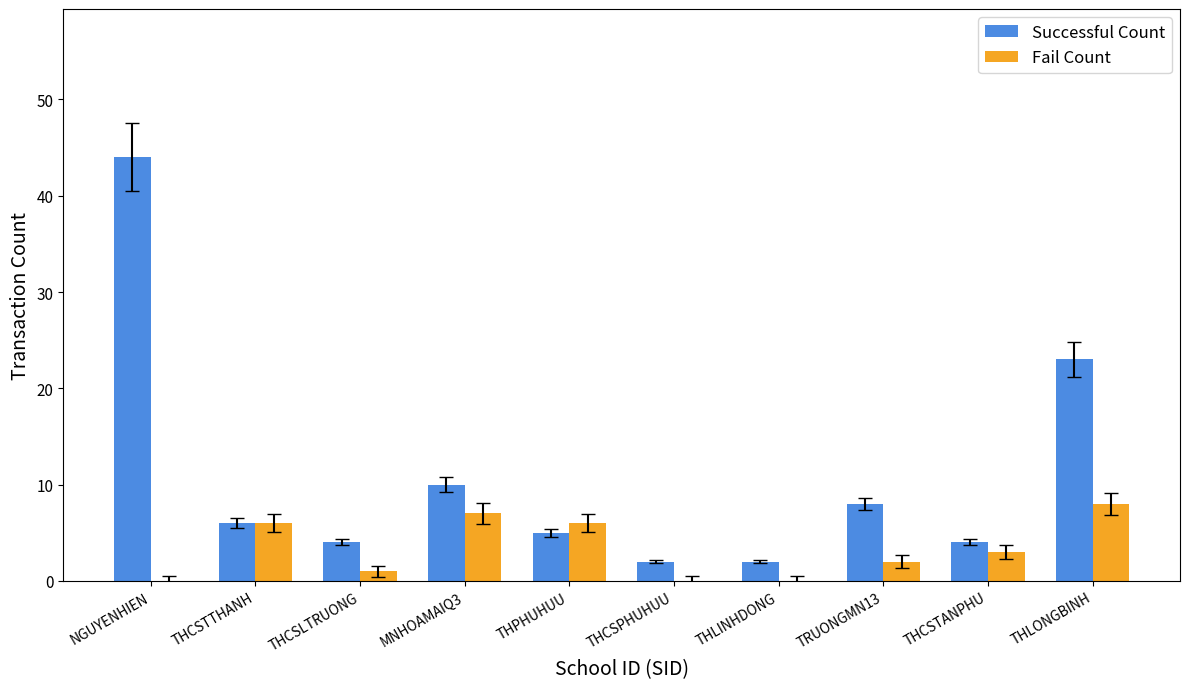

What is the sum of all Fail Count values?

33